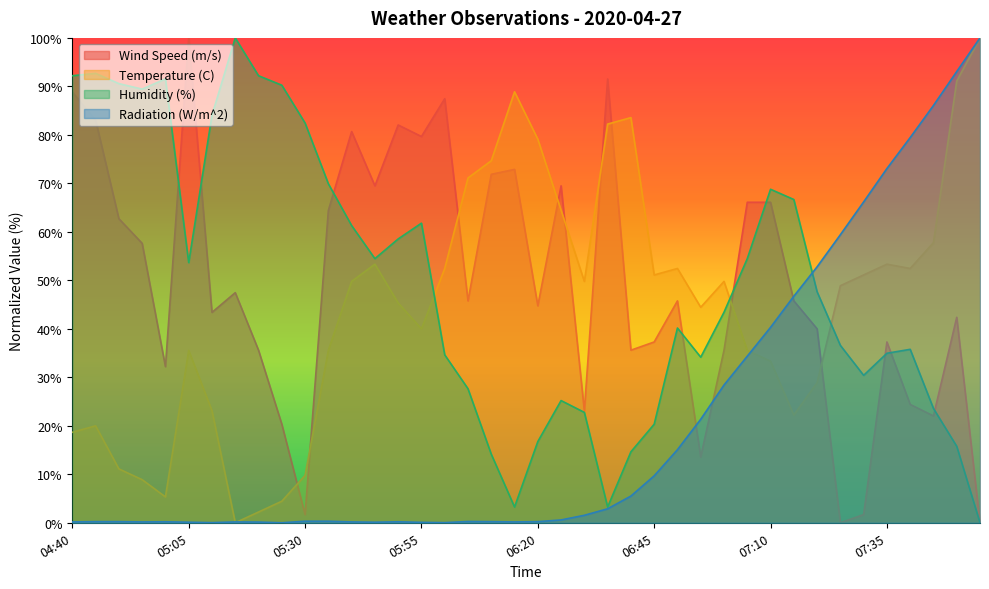

What is the total value across all series at 07:05?

190.5